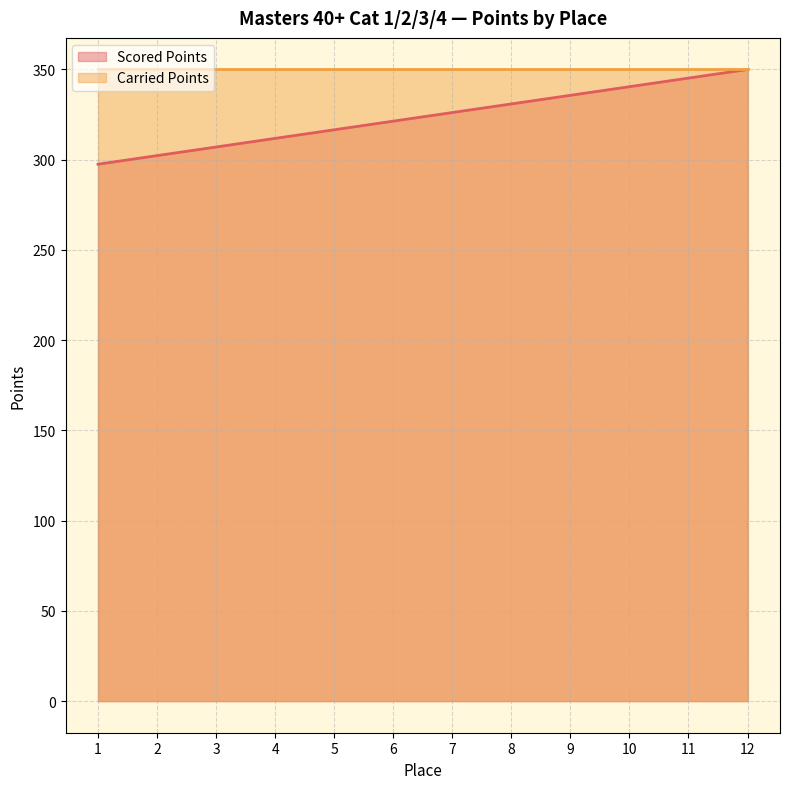

The chart shows a value of 307.0 at 3. True or false?

True